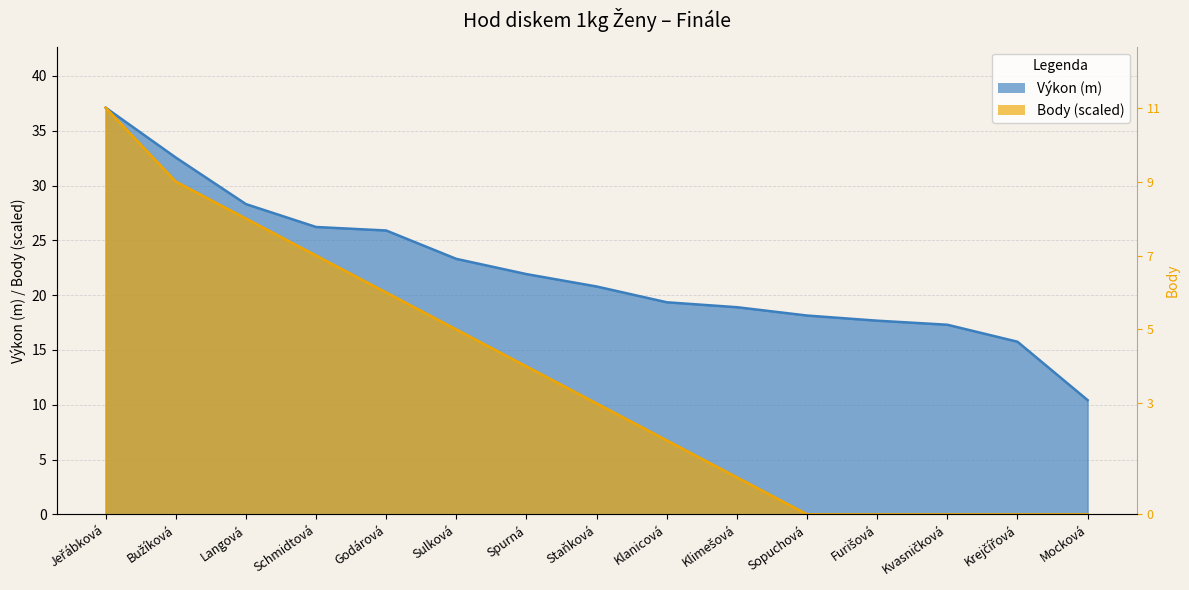

The Výkon series shows 16.0 at Bužíková. True or false?

False